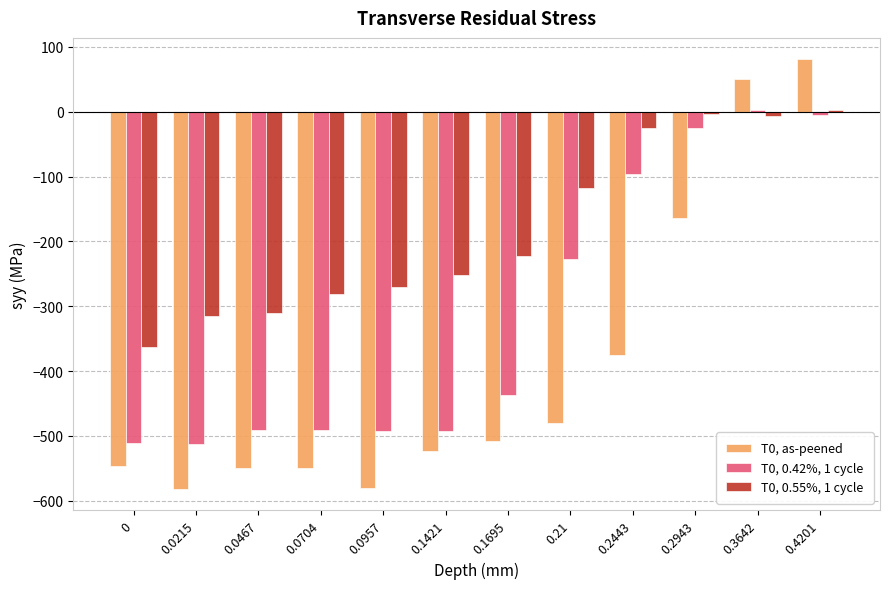

Rank the series at 0.2443 from lowest to highest value.

T0, as-peened, T0, 0.42%, 1 cycle, T0, 0.55%, 1 cycle